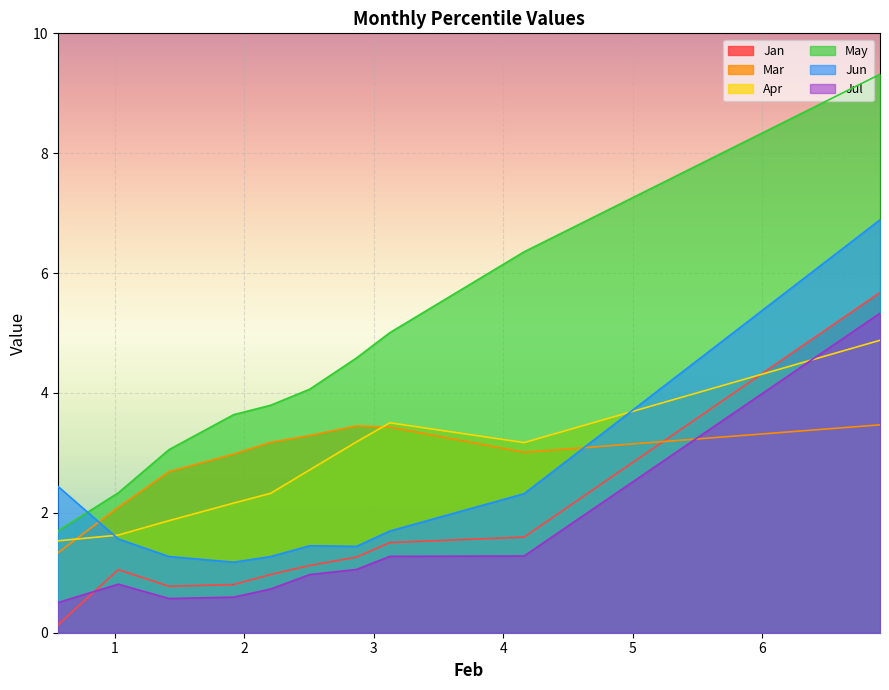

Does the chart display data point markers on the line(s)?

No